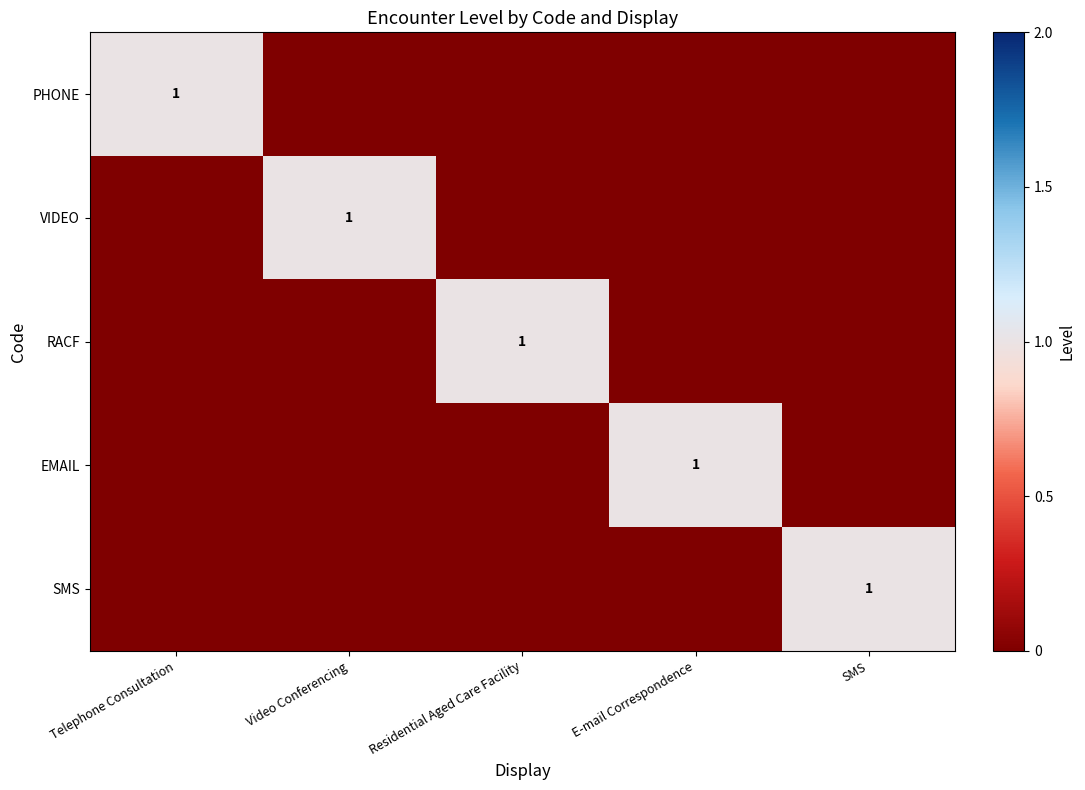

What is the sum of the RACF values at E-mail Correspondence and Residential Aged Care Facility?

1